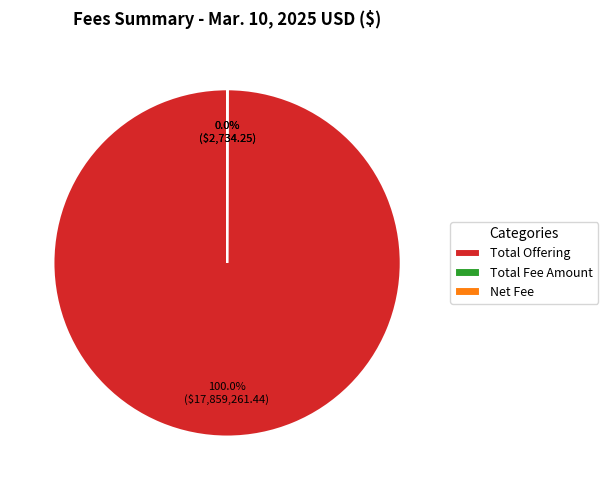

Which slice is the largest?

Total Offering